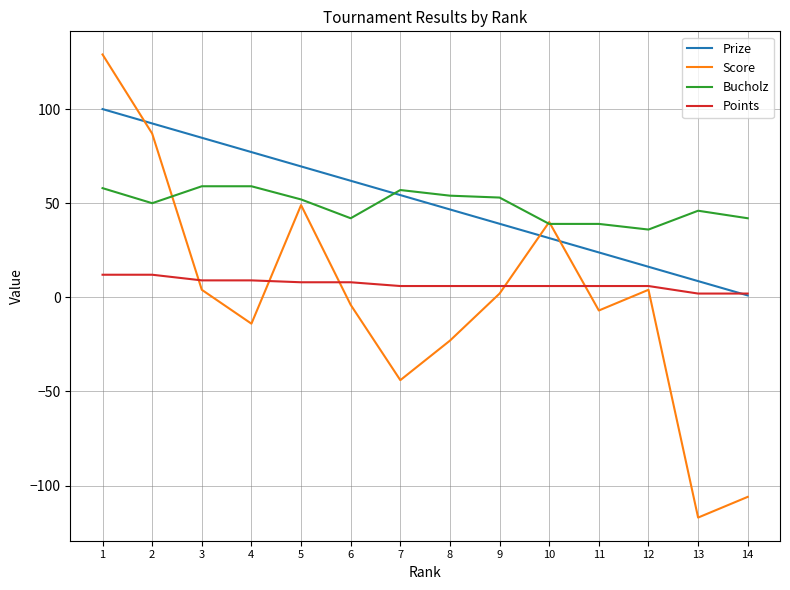

What is the approximate value of Bucholz at 9?

53.0